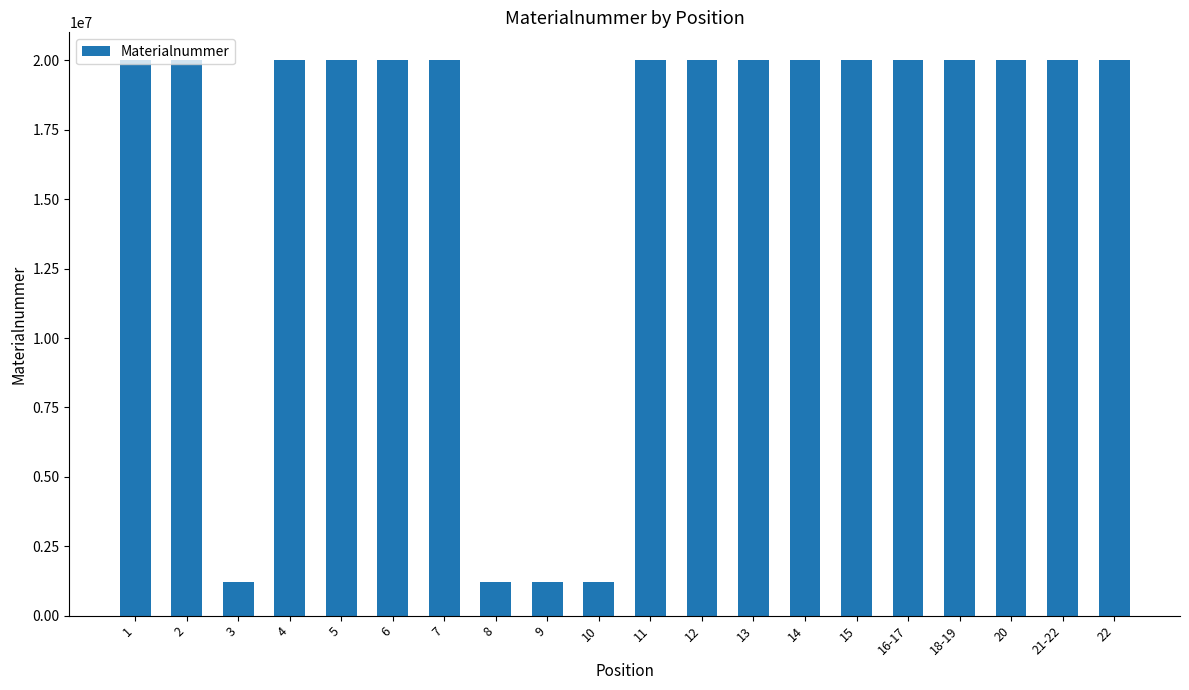

What is the value of the 4th bar from the left?

20001069